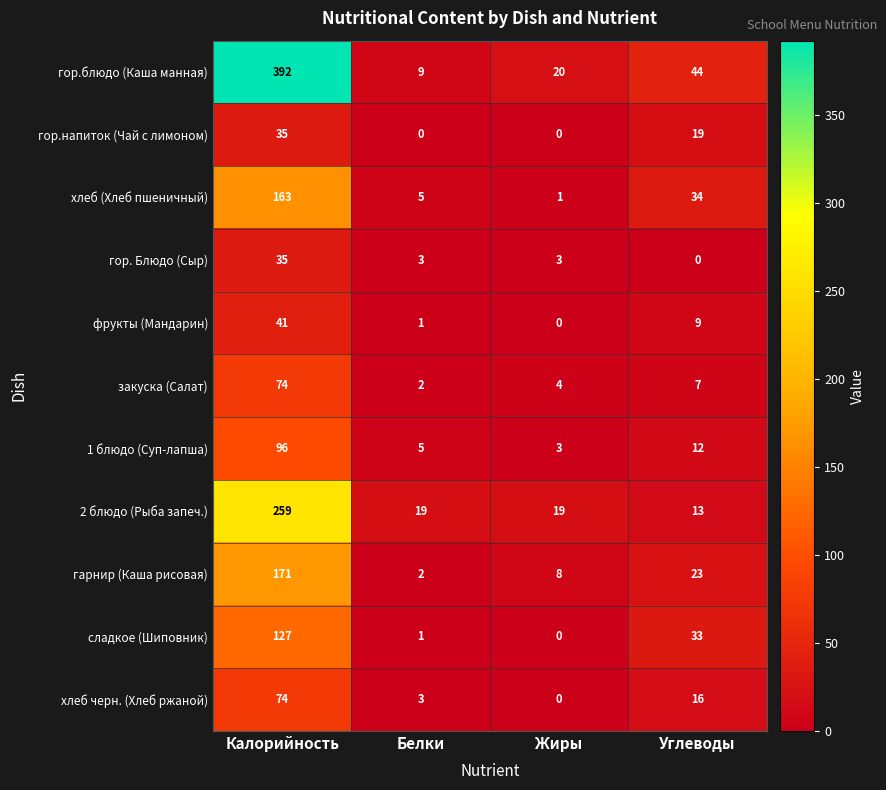

Which label corresponds to the largest value in the chart?

Калорийность